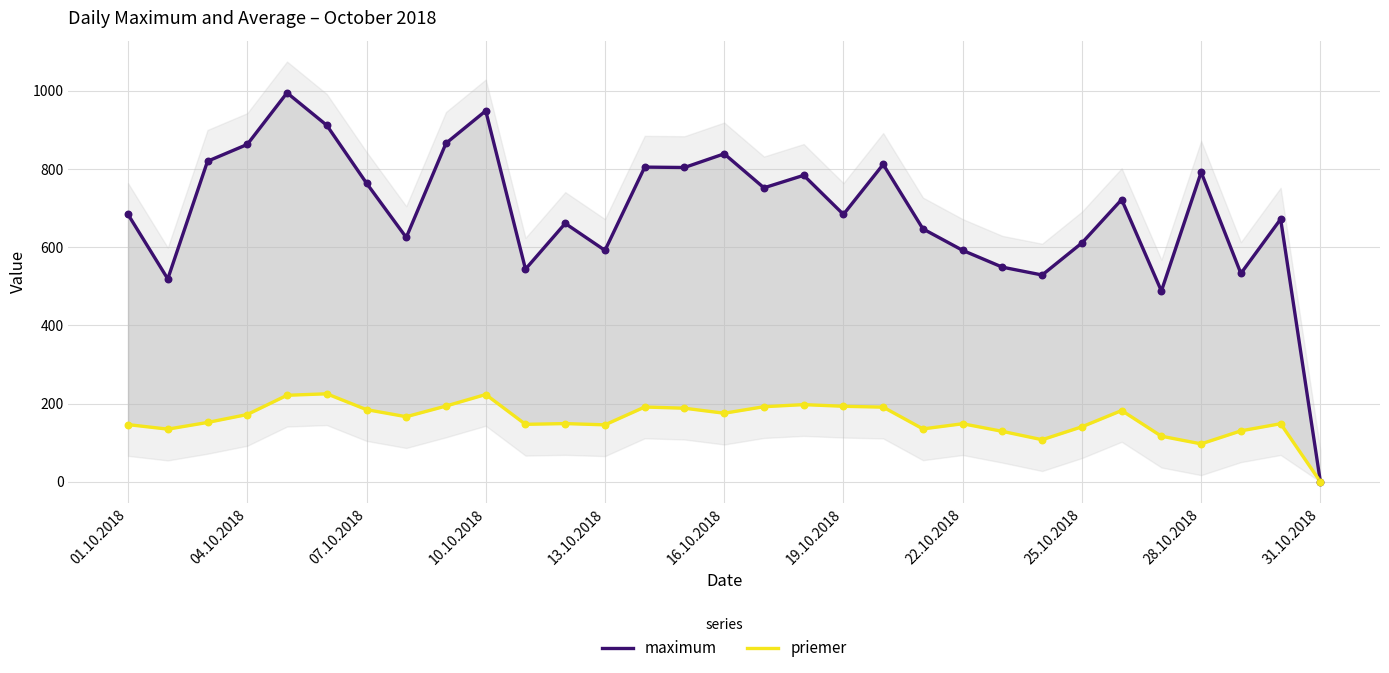

Which series has the largest Y range (max minus min)?

maximum